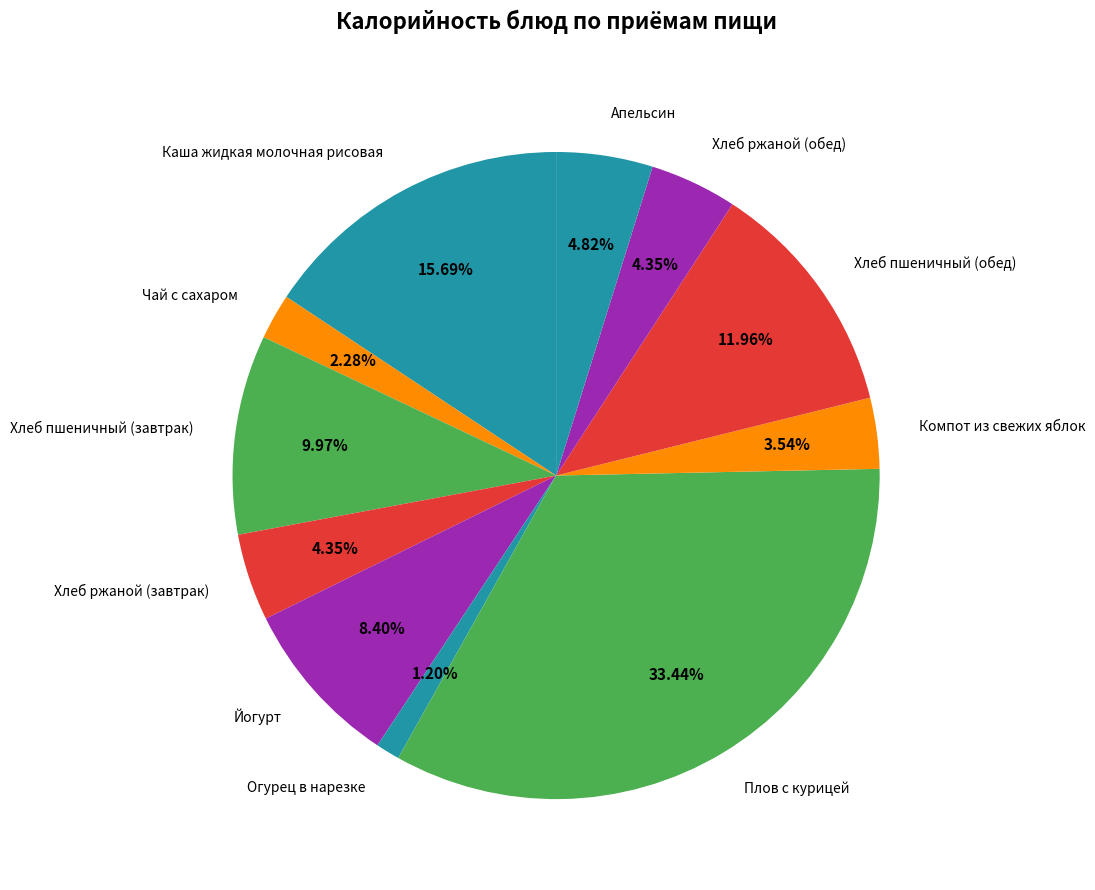

To the nearest percent, what percentage of the pie is Плов с курицей?

33%